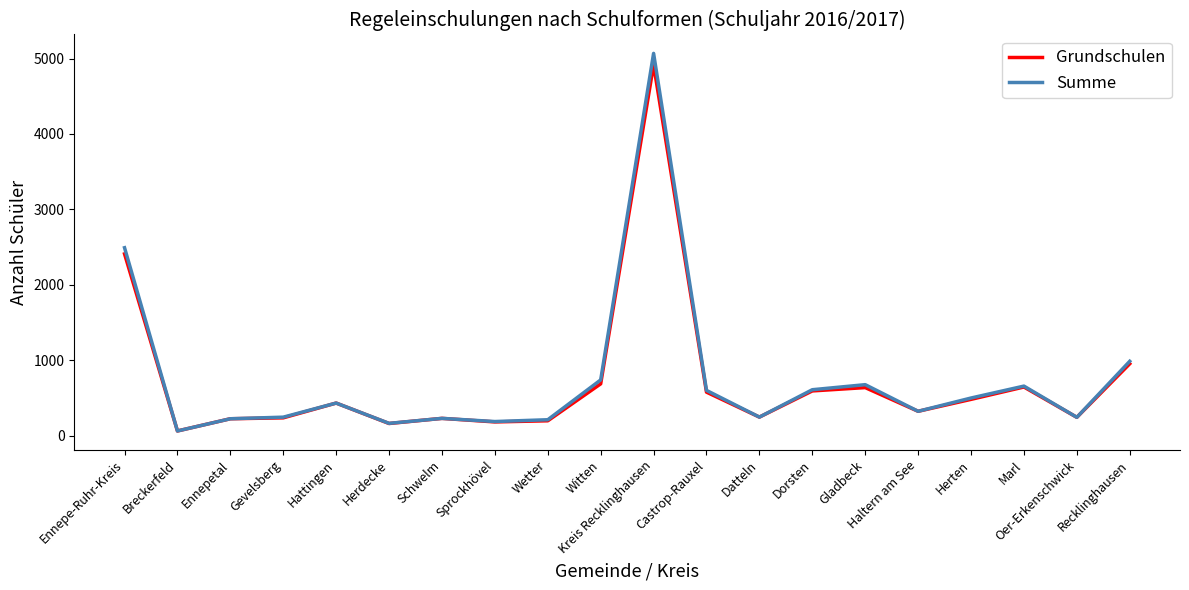

What is the average value of the Summe series?

745